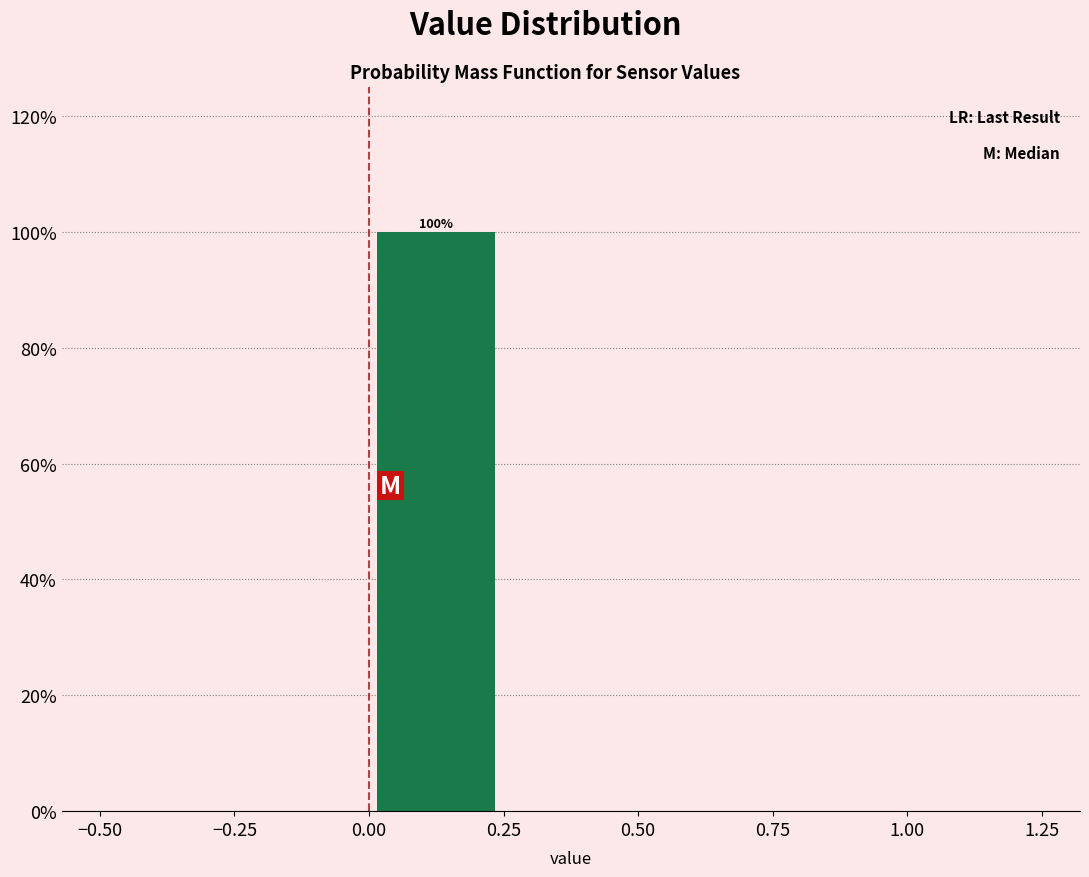

Over which range of the x-axis is the bar tallest?

0.00 to 0.25